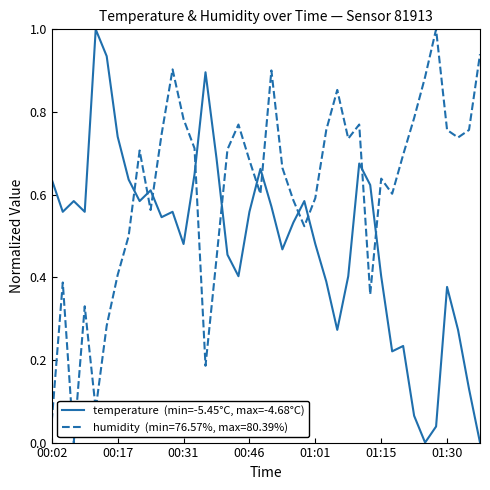

What is the greatest value displayed?

1.0